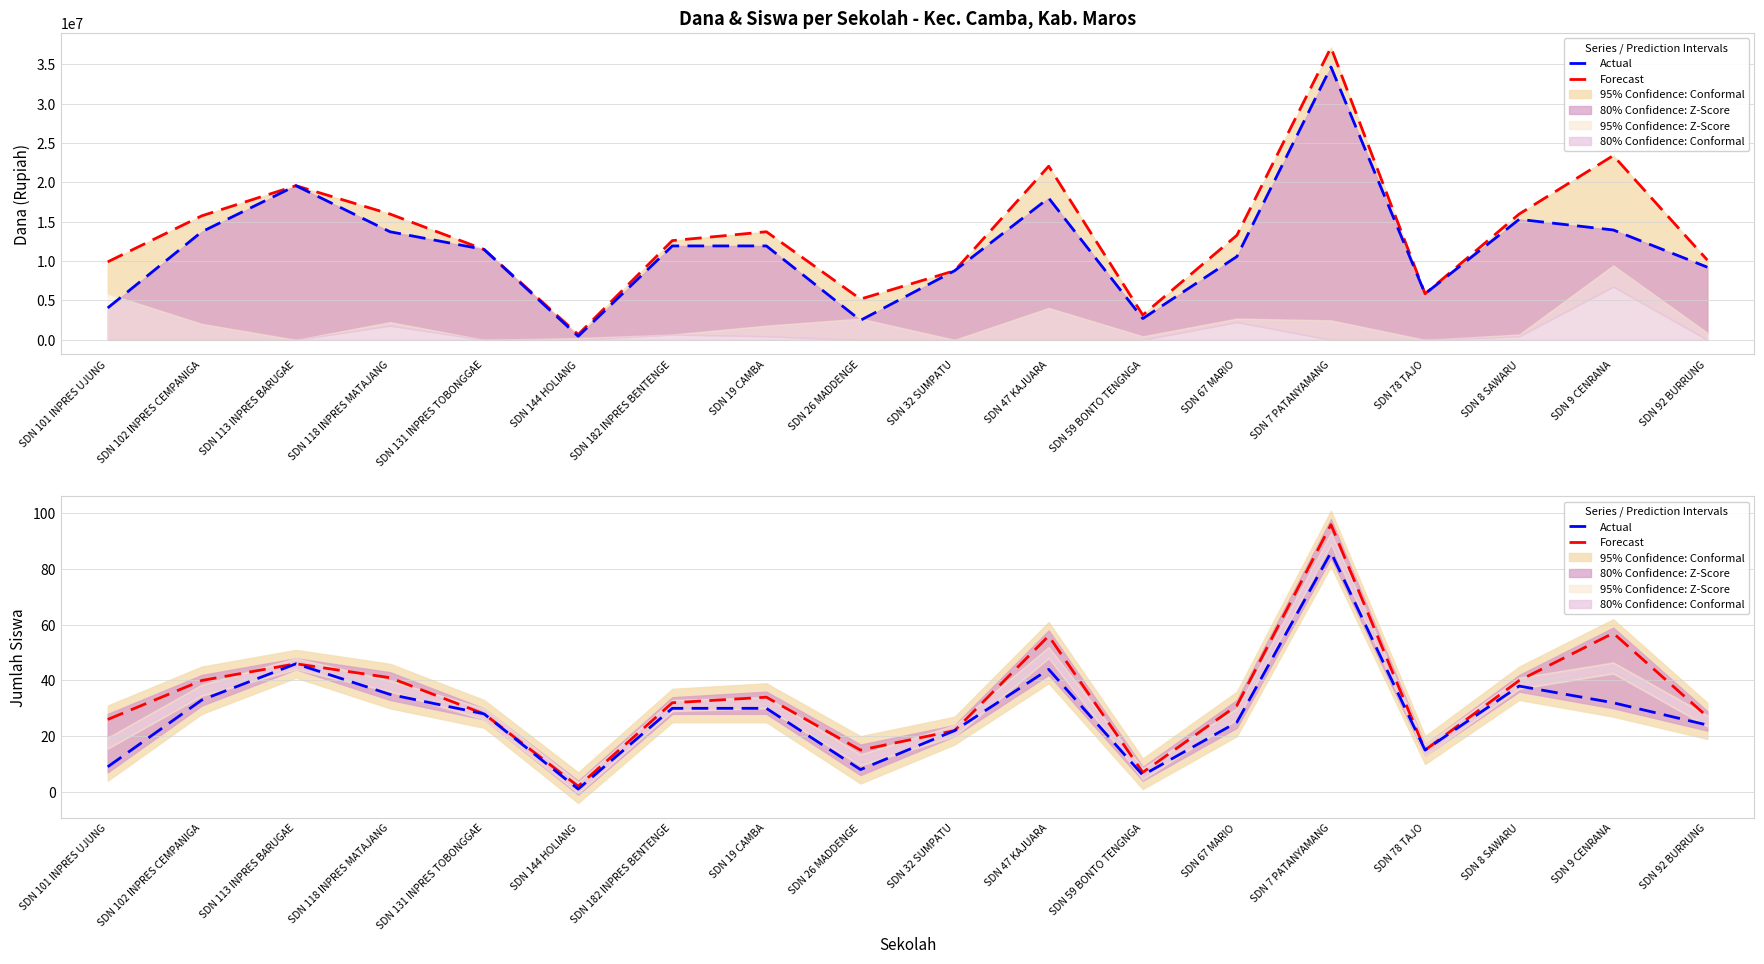

Is this an area chart (filled region under the line)?

No